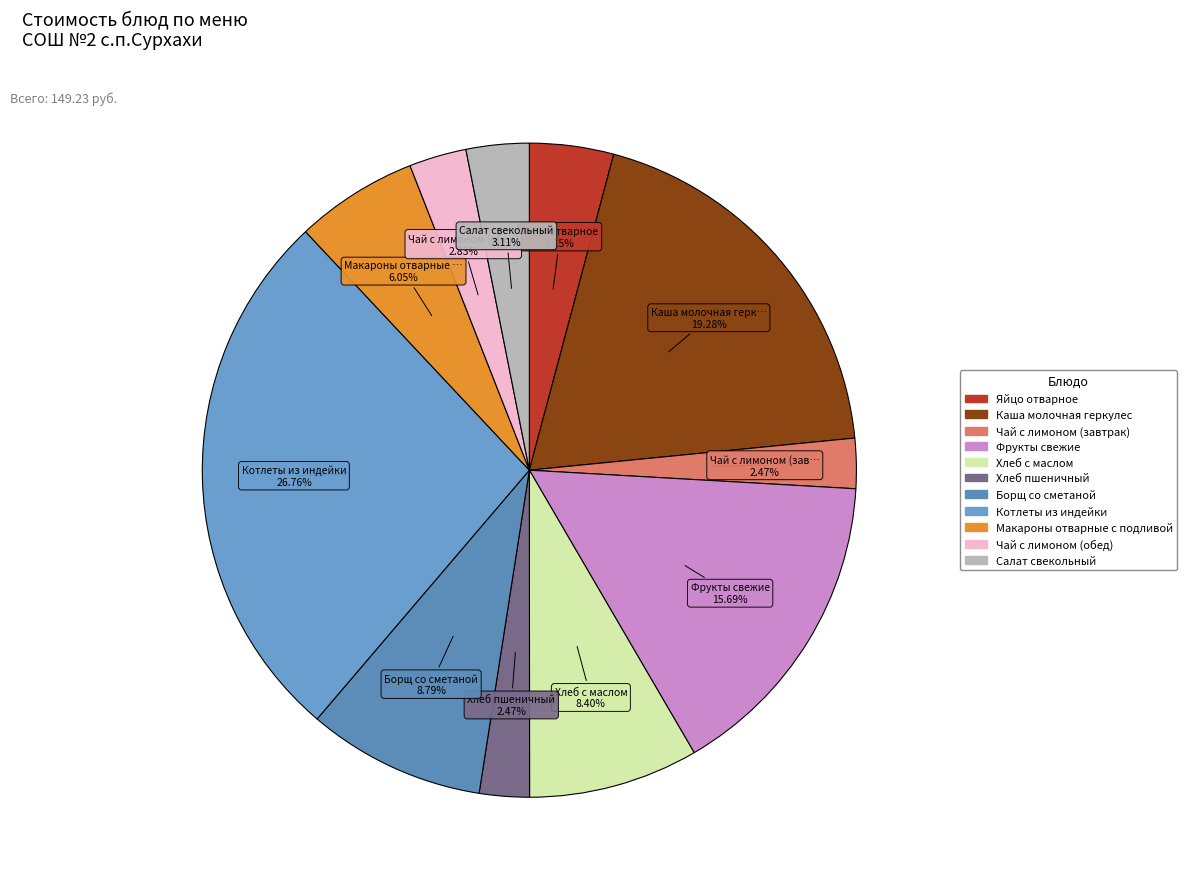

Is there any slice that represents more than half of the pie?

No